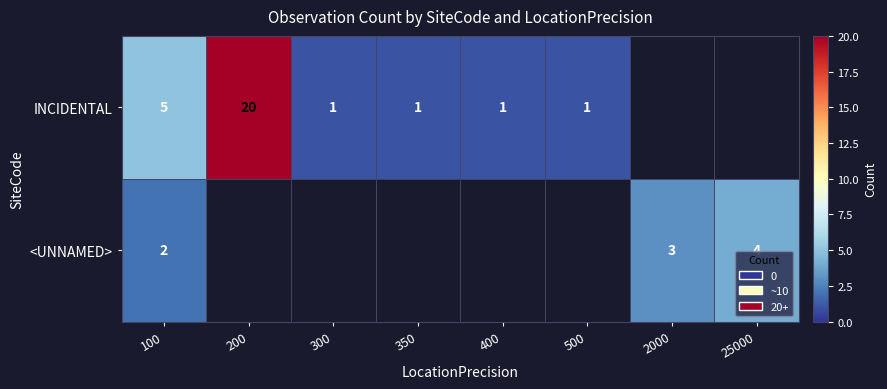

What is the total value across all series at 100?

7